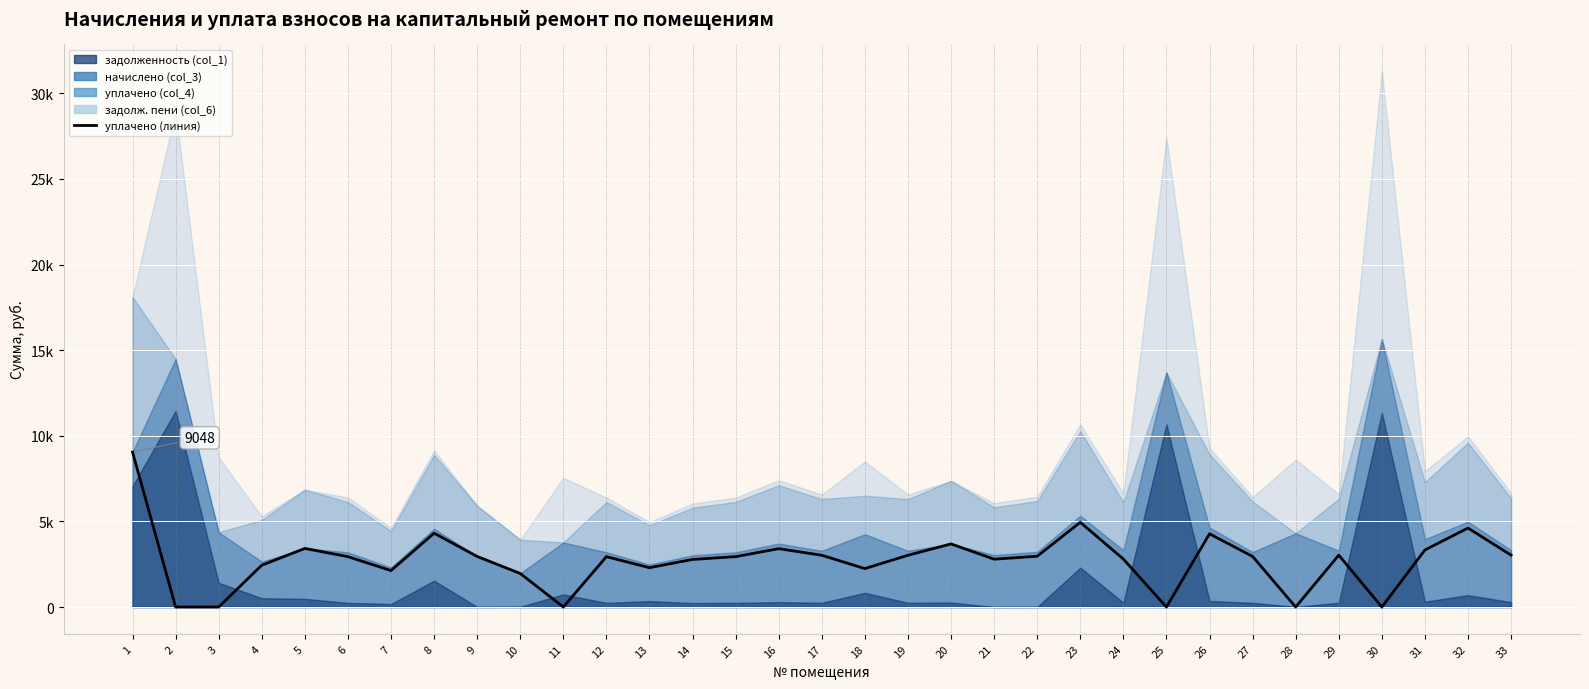

At which category does the chart reach its peak across all series?

1